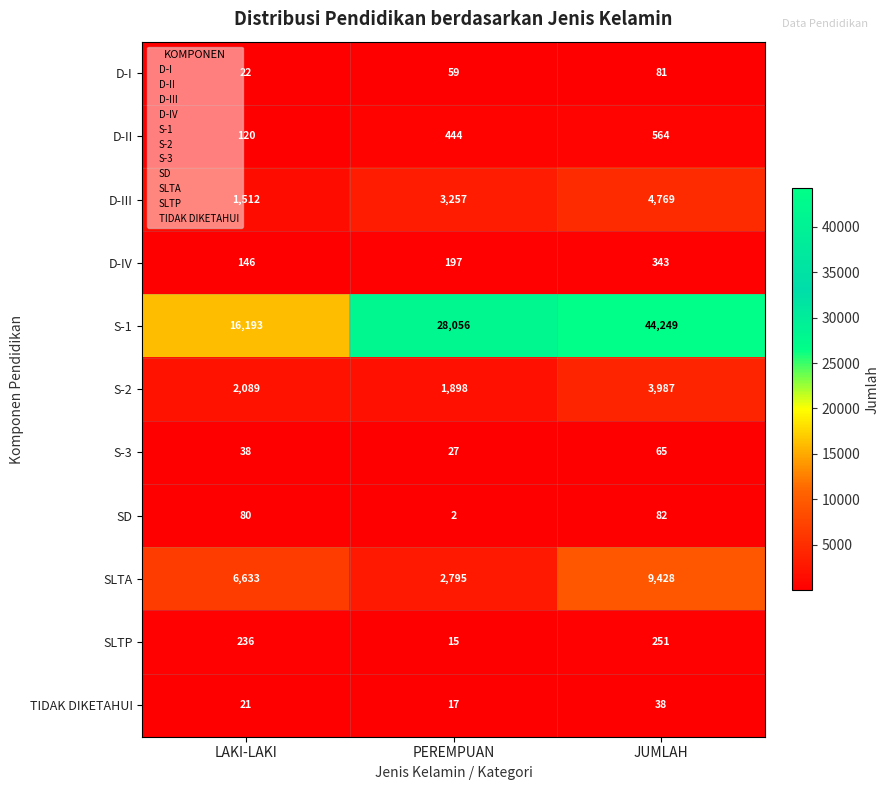

What value does the S-3 series have at LAKI-LAKI, to the nearest 5?

40